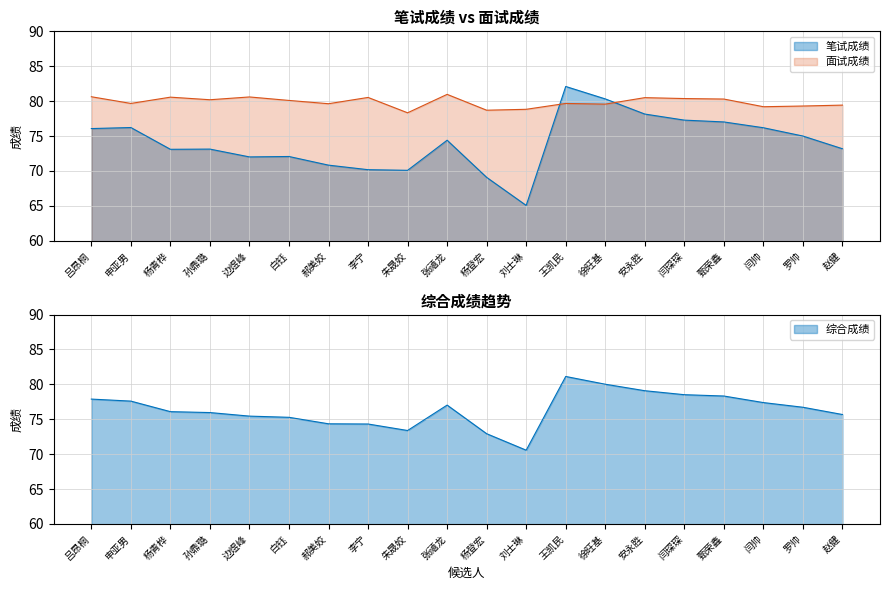

At how many categories does at least one series exceed 81?

1